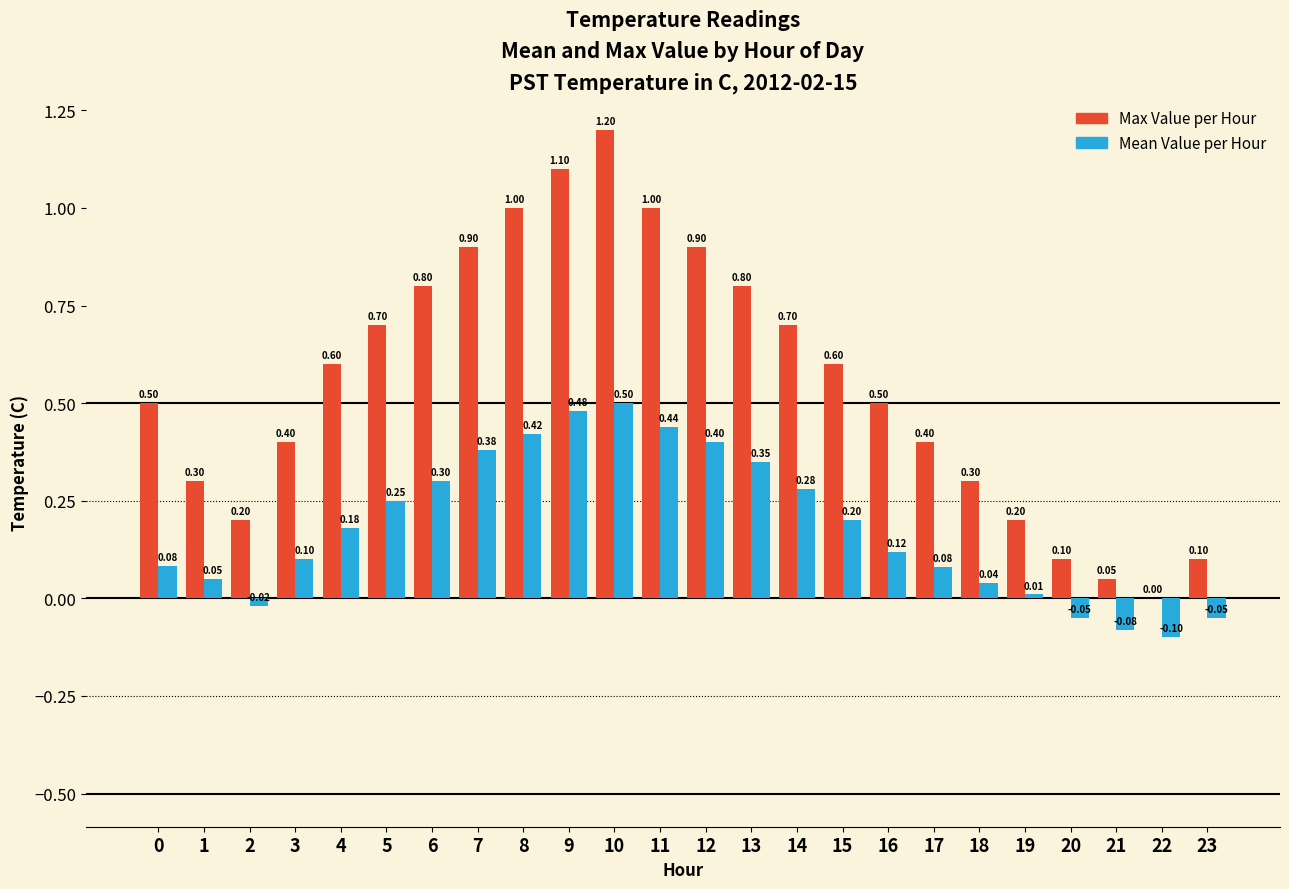

True or false: Mean Value per Hour has a value of 0.3 at 11.

False